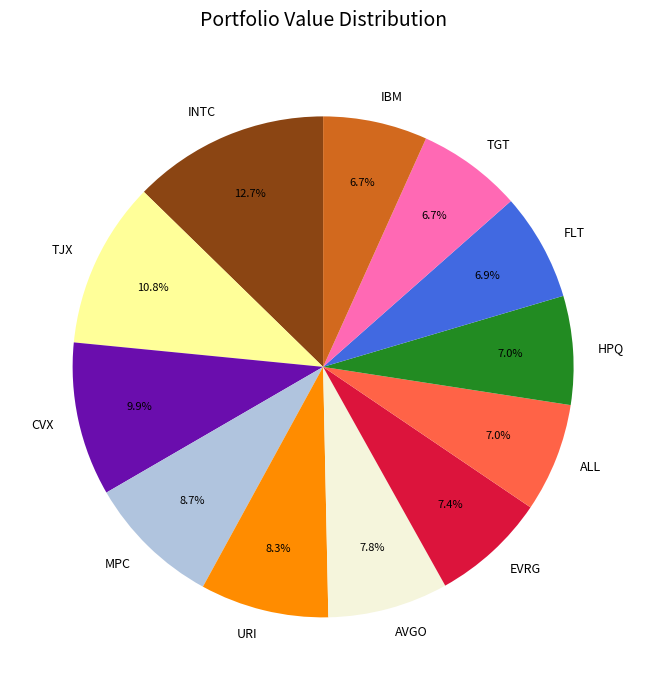

Which category has the biggest portion of the pie?

INTC